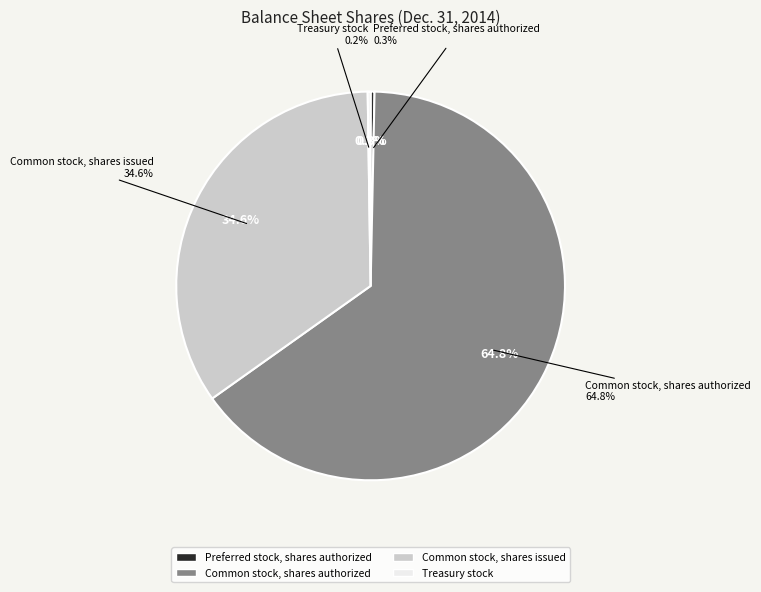

Count the number of slices in the pie.

4